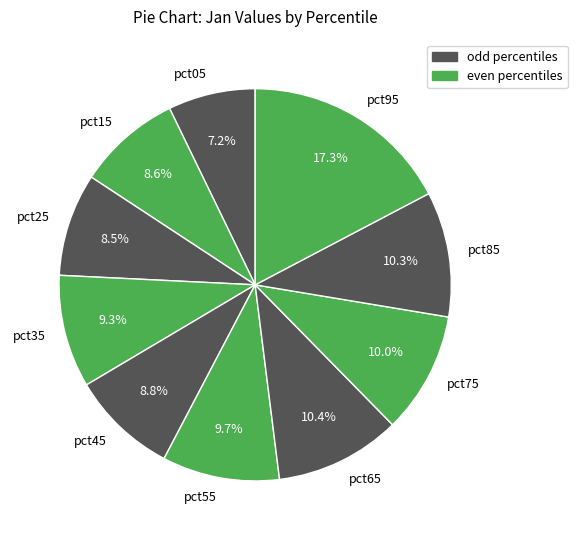

Does any single category account for the majority?

No